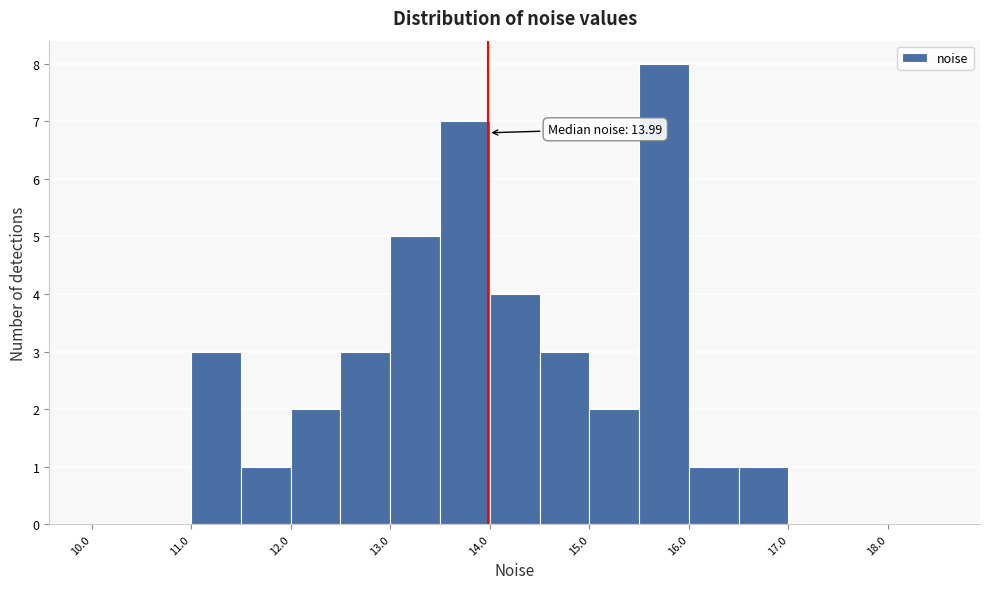

Over which range of the x-axis is the bar tallest?

15.5 to 16.0